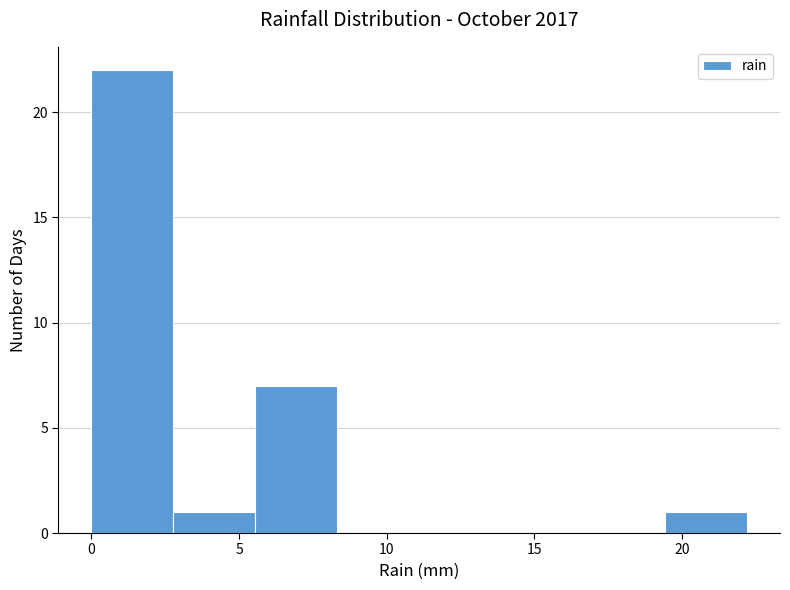

Reading left to right, transcribe this chart: for each bar, give the range it covers on the x-axis and its height. Neither the bar edges nor the heights are printed on the chart, so give them approximately, as read against the axes.

0.0 to 3.0: 22
3.0 to 5.5: 1
5.5 to 8.5: 7
8.5 to 11.0: 0
11.0 to 14.0: 0
14.0 to 16.5: 0
16.5 to 19.5: 0
19.5 to 22.0: 1